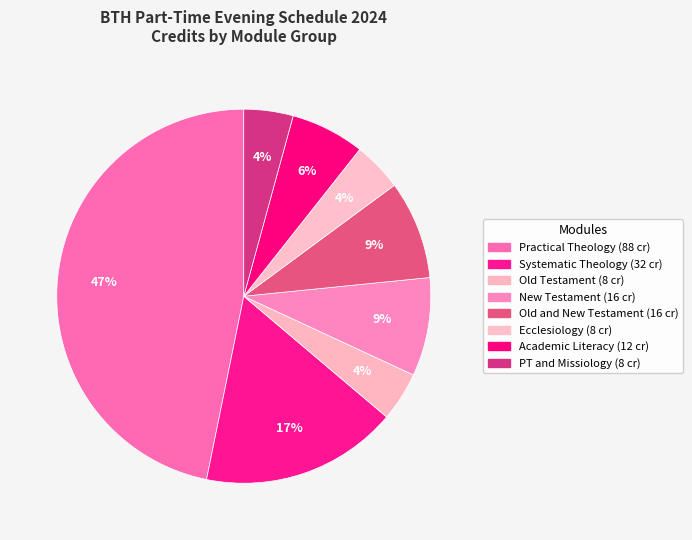

Count the number of slices in the pie.

8